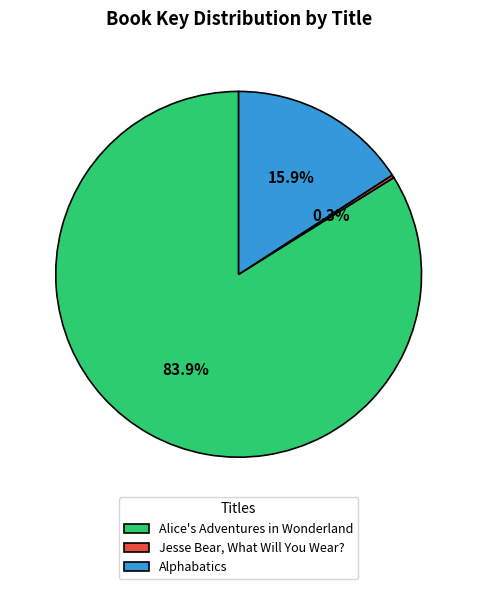

What is the ratio of the value at Alice's Adventures in Wonderland to the value at Alphabatics?

5.3